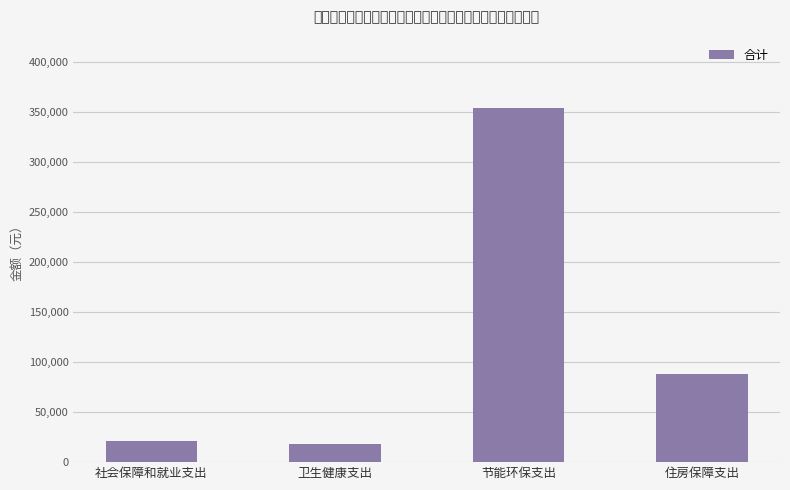

At which category does the chart reach its peak across all series?

节能环保支出